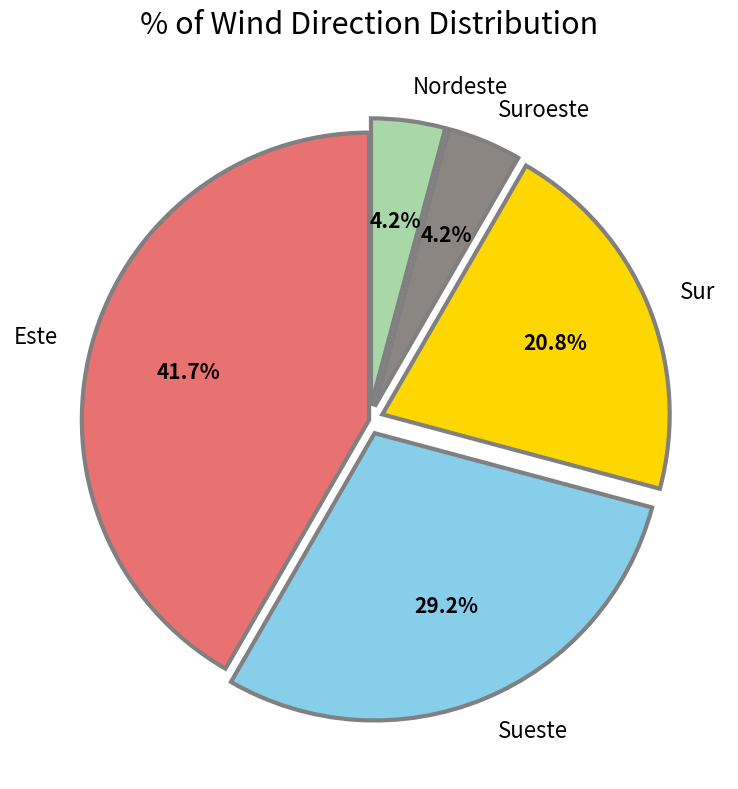

What is the ratio of the value at Suroeste to the value at Nordeste?

1.0